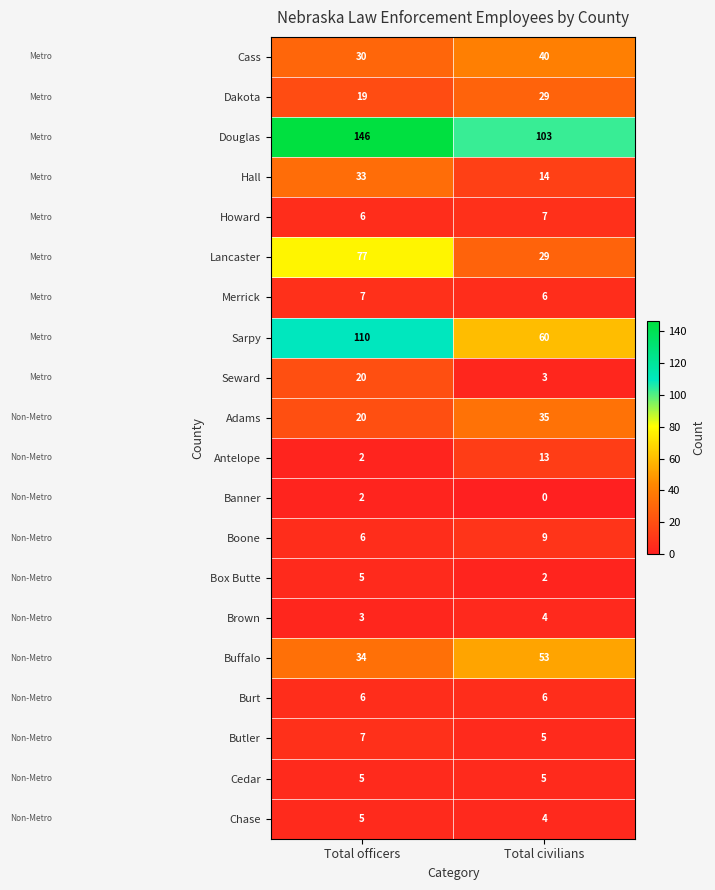

What is the average value of the Cedar series?

5